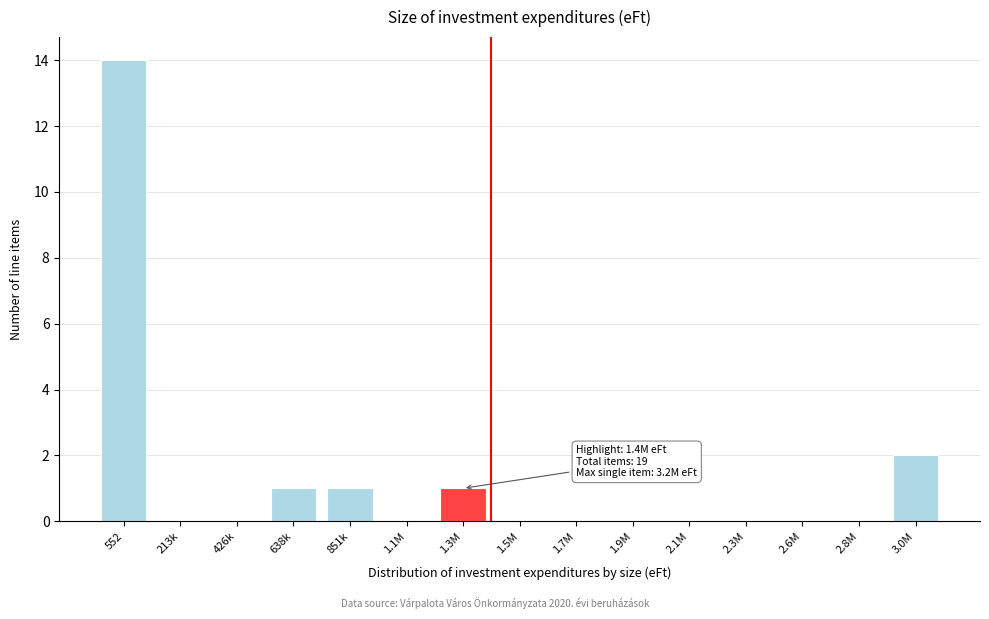

Reading right to left, what are all the values shown in this chart?

3.0M=2	2.8M=0	2.6M=0	2.3M=0	2.1M=0	1.9M=0	1.7M=0	1.5M=0	1.3M=1	1.1M=0	851k=1	638k=1	426k=0	213k=0	552=14